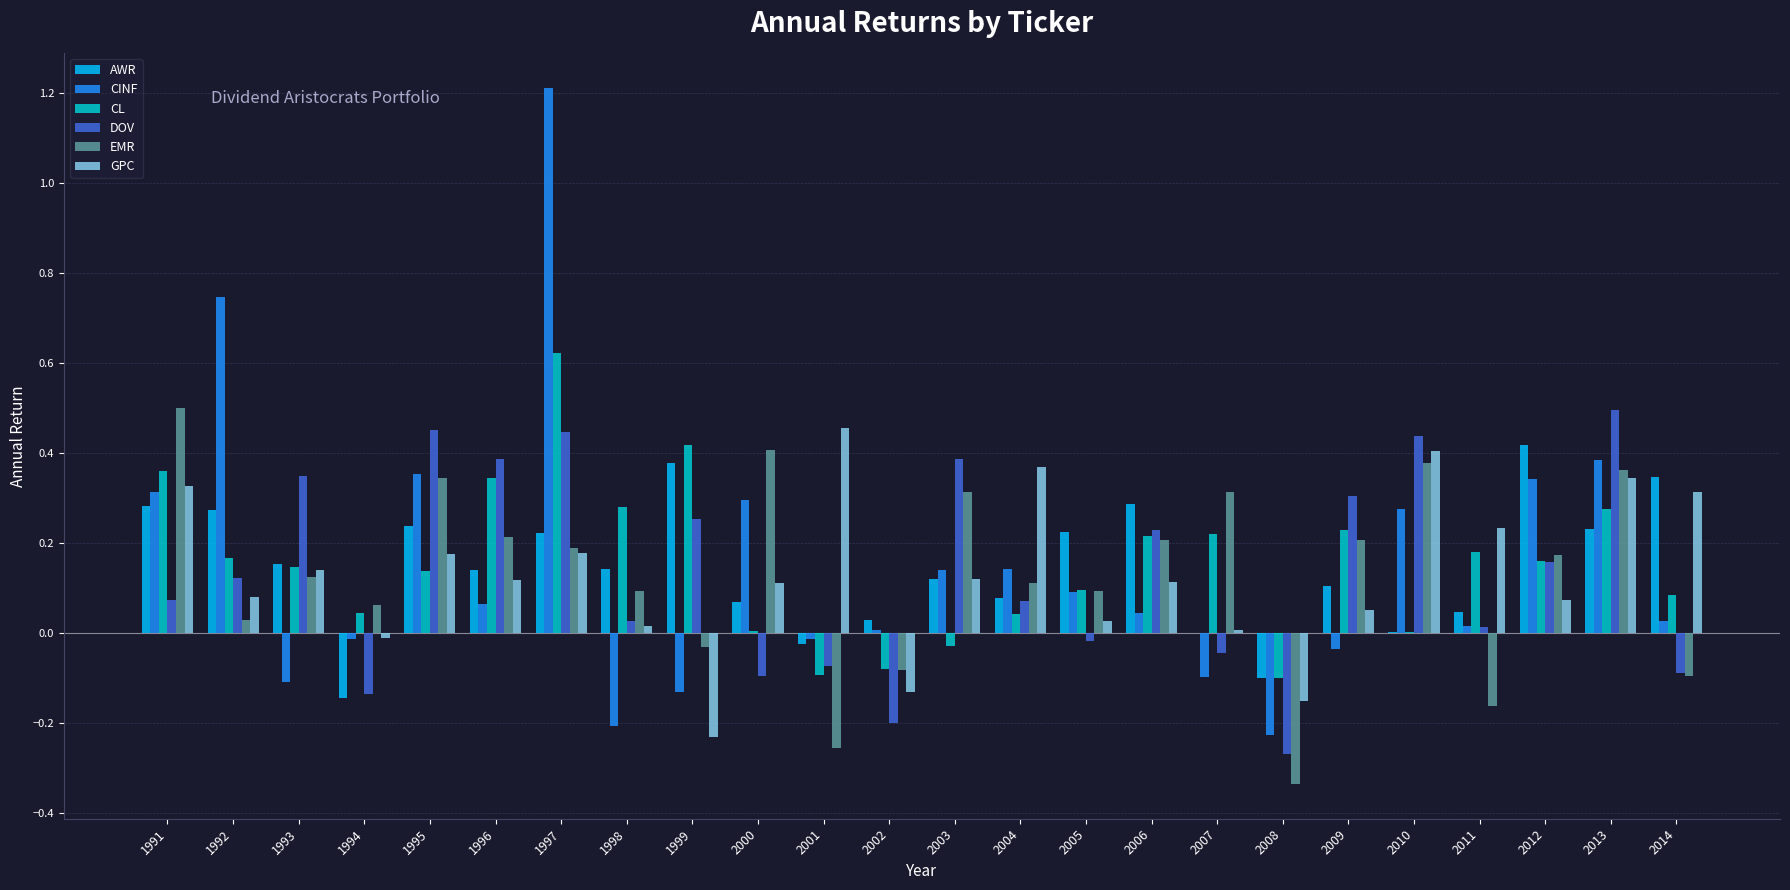

How many categories are shown in the chart?

24